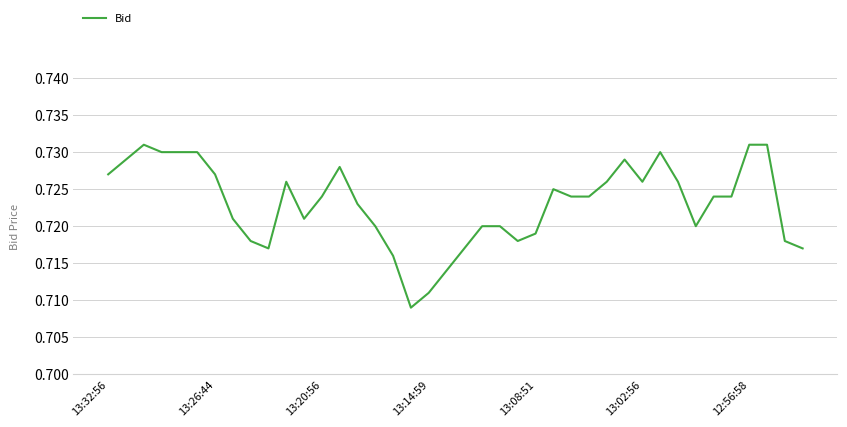

How many series are shown in this chart?

1